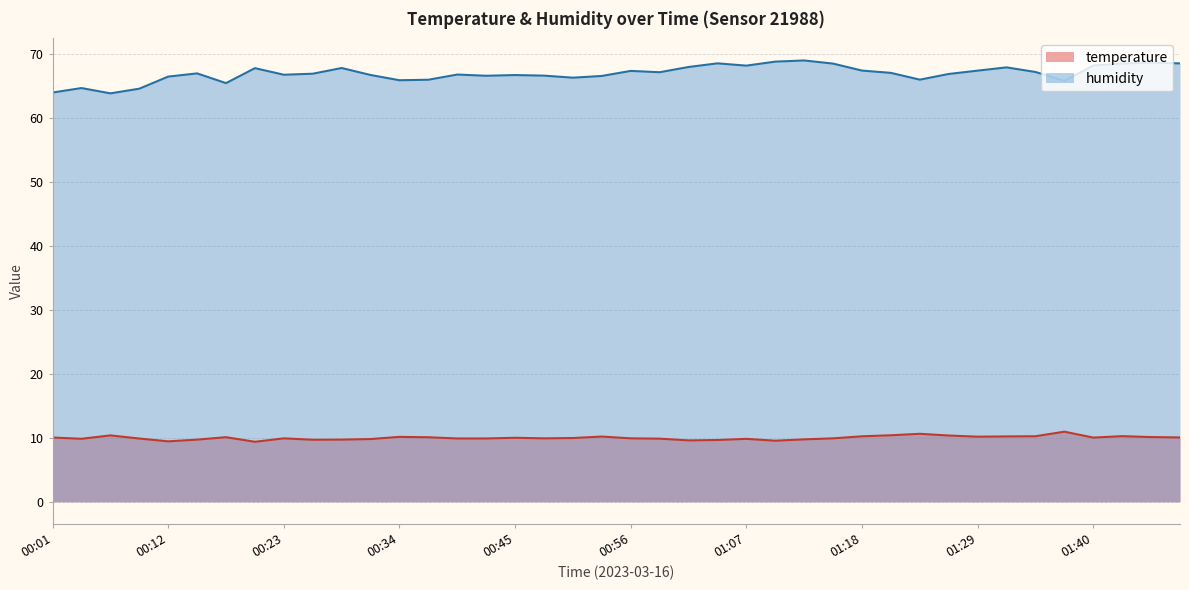

At which label is humidity closest to 66?

01:23